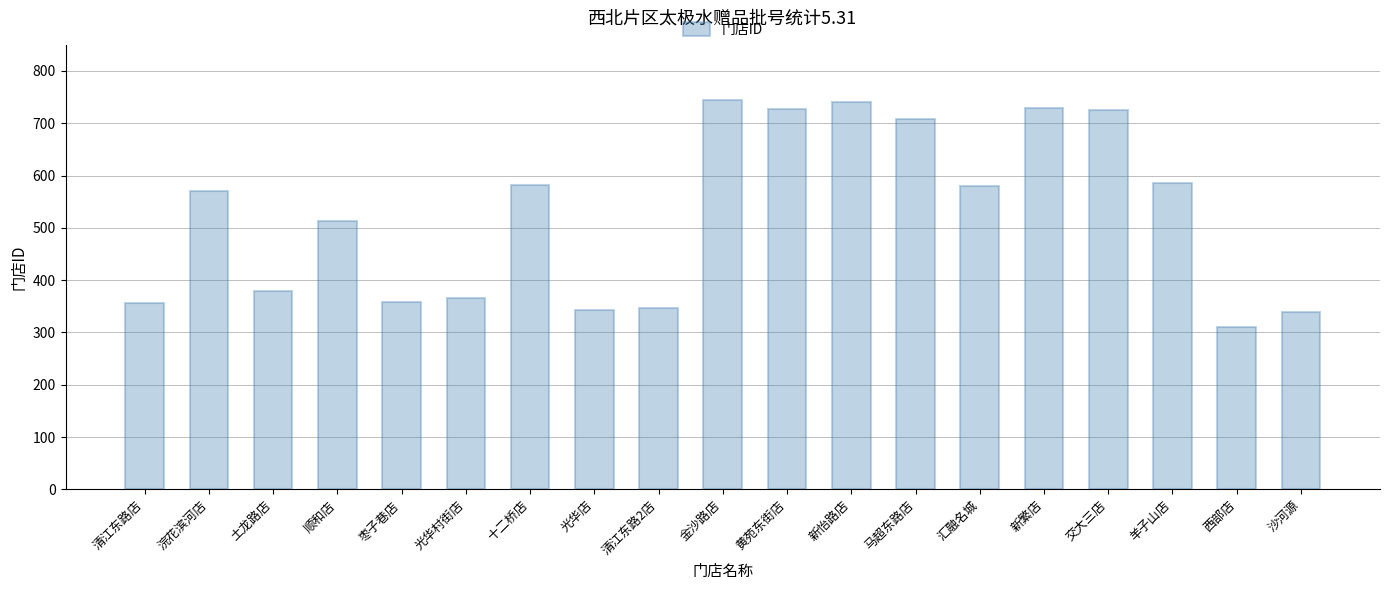

Read the value at 顺和店, to the nearest 5.

515